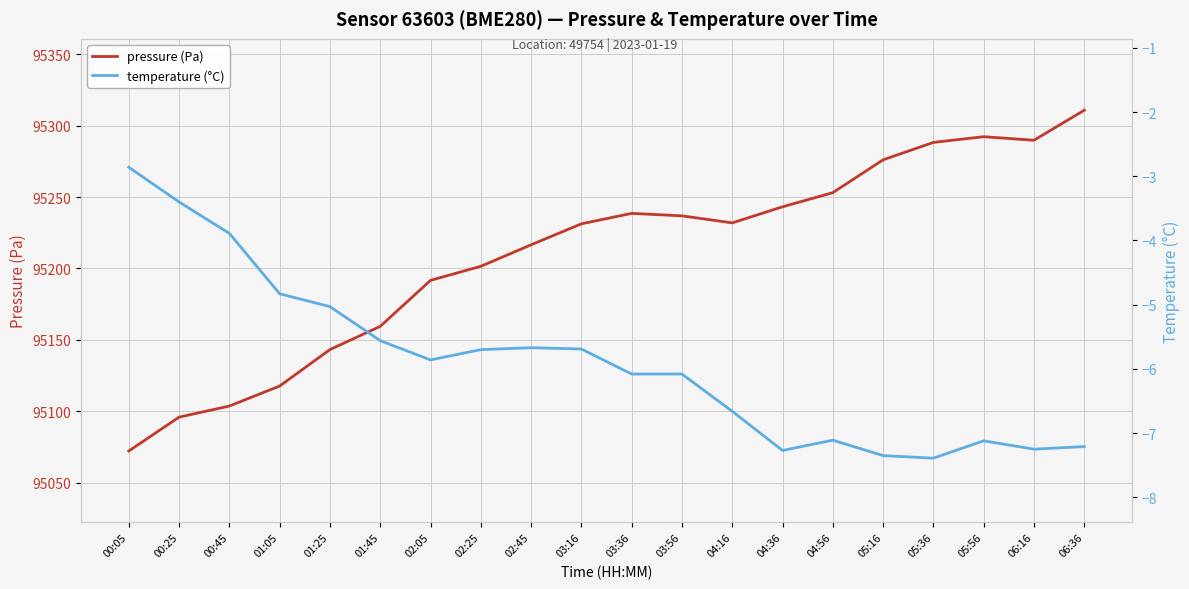

What is the value of the pressure (Pa) point at the 4th from the left?

95117.7